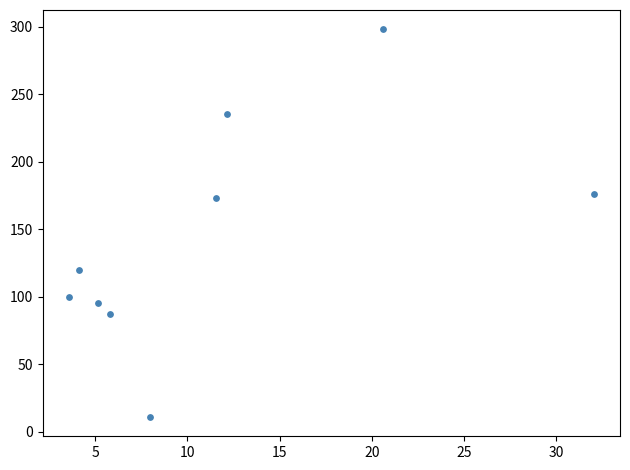

What is the range of Y values (max minus min)?

287